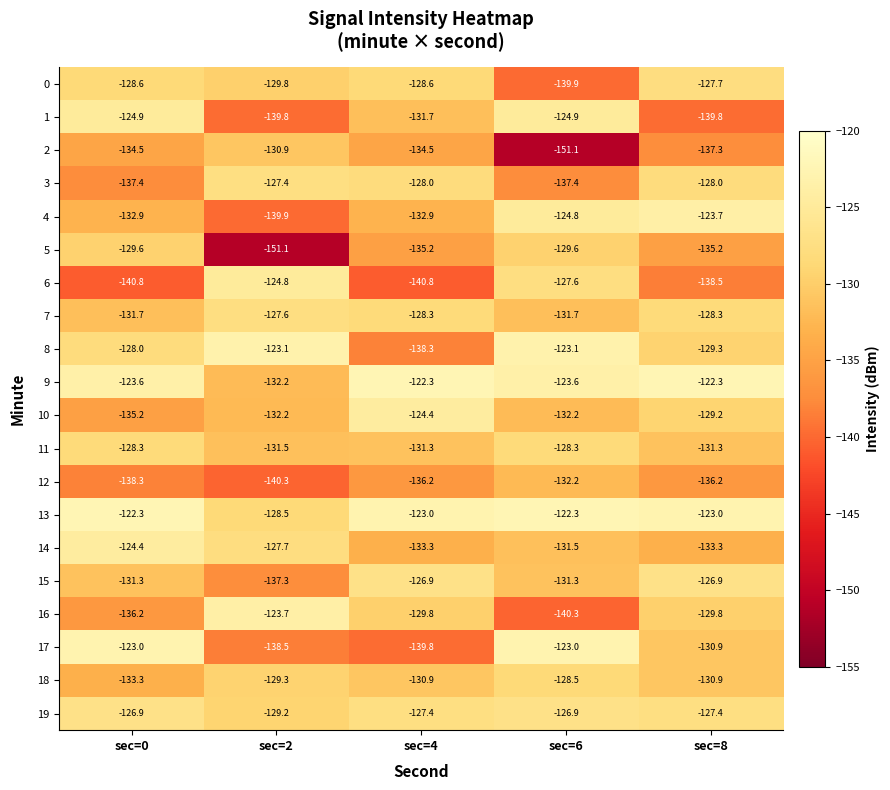

What is the spread (max minus min) of values at sec=8?

17.5